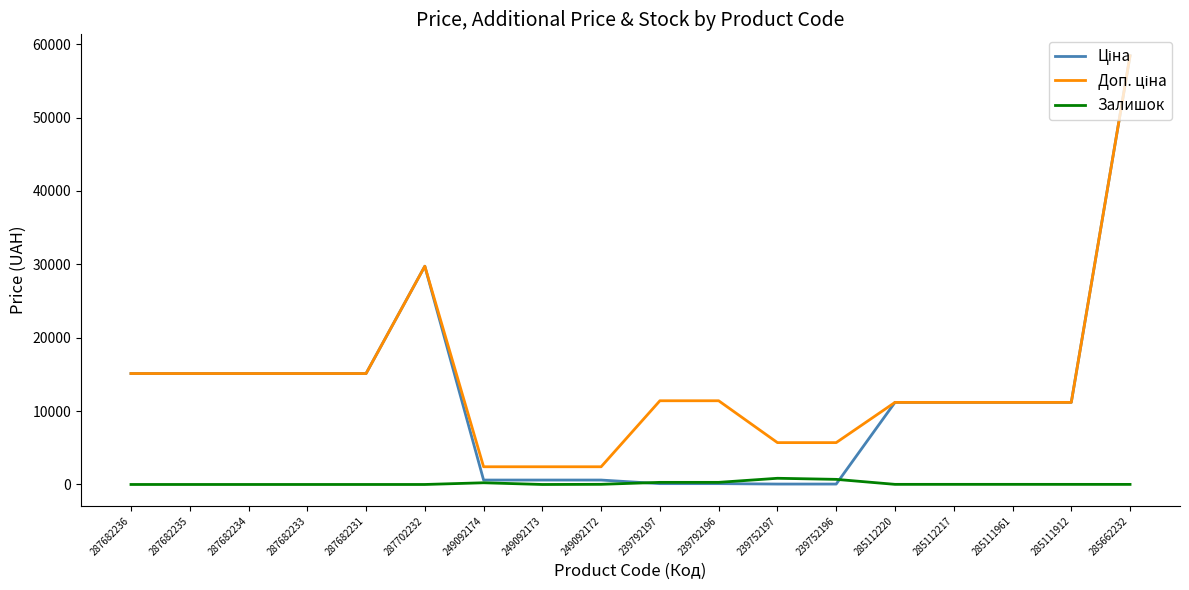

At which category is the sum across all series the highest?

285662232